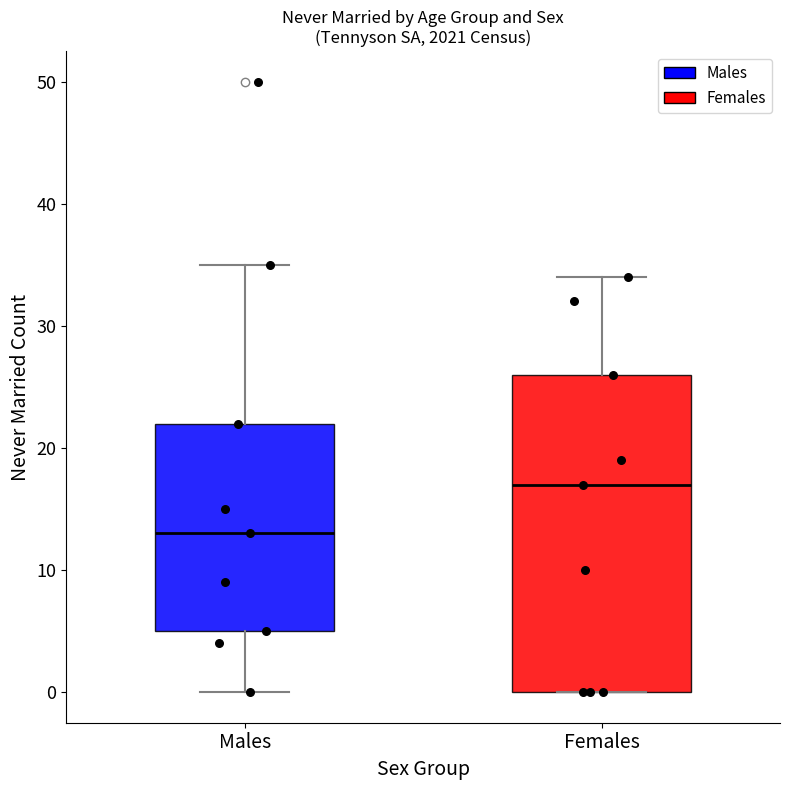

Reading left to right, read every box against the y-axis: the position of its median line, the range the box covers, and the ends of its whiskers. The values are not printed on the chart, so give them approximately, as read against the axis.

Males: median 13, box 5 to 22, whiskers 0 to 35
Females: median 17, box 0 to 26, whiskers 0 to 34